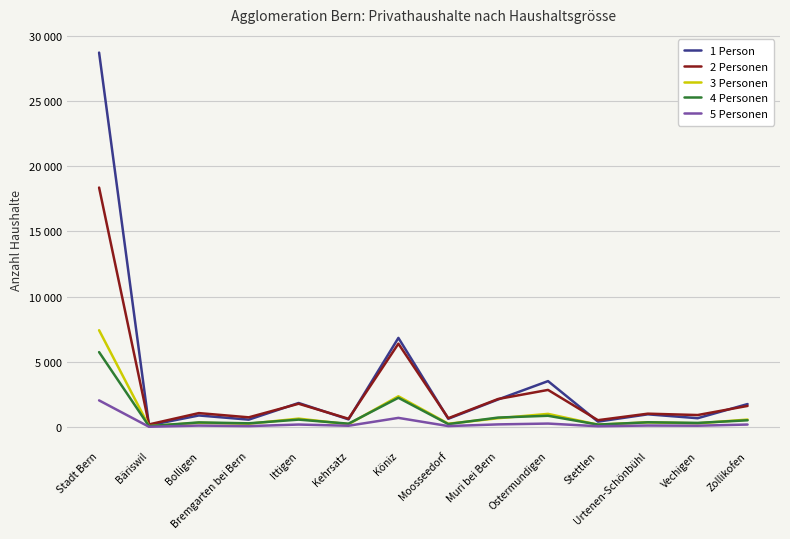

What is the difference between the maximum and minimum values in the 4 Personen series?

5675